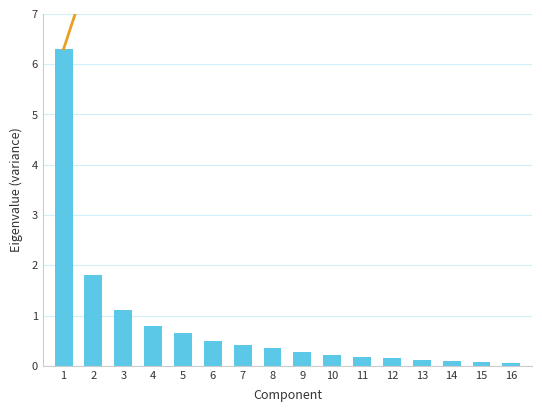

Rank the series at 15 from lowest to highest value.

Eigenvalue, Cumulative